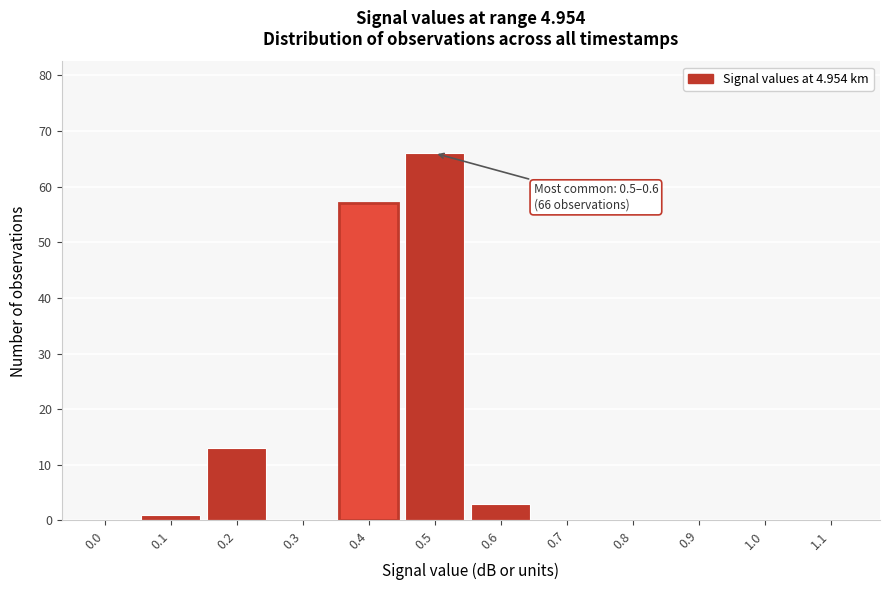

Reading left to right, extract all data points from this chart.

0.0=0	0.1=1	0.2=13	0.3=0	0.4=57	0.5=66	0.6=3	0.7=0	0.8=0	0.9=0	1.0=0	1.1=0